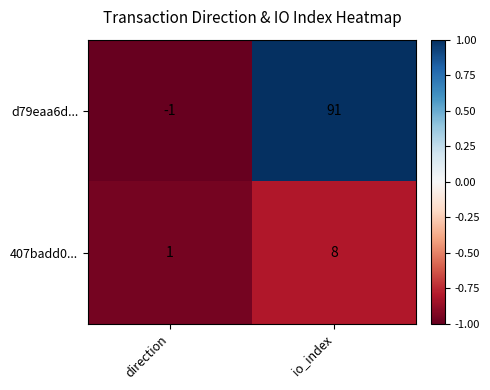

How many categories are shown in the chart?

2